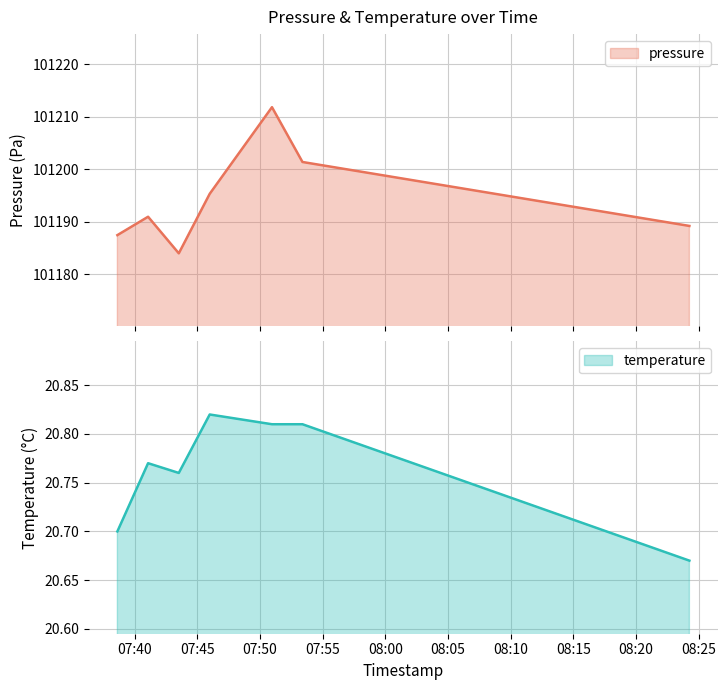

What is the minimum value for pressure?

101183.9